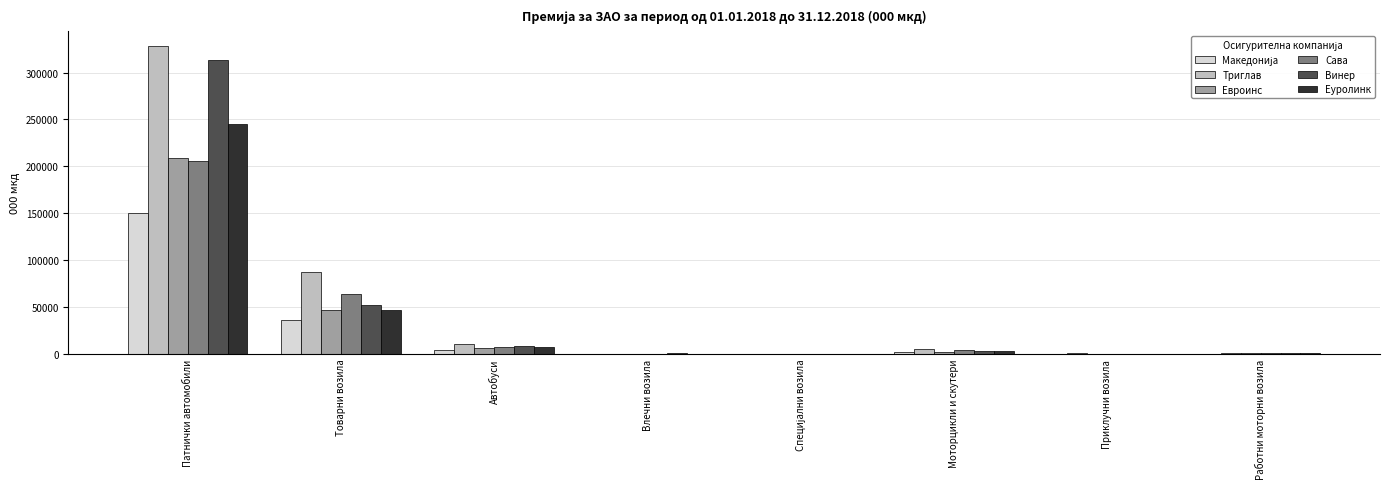

What is the approximate value of Еуролинк at Товарни возила?

47134